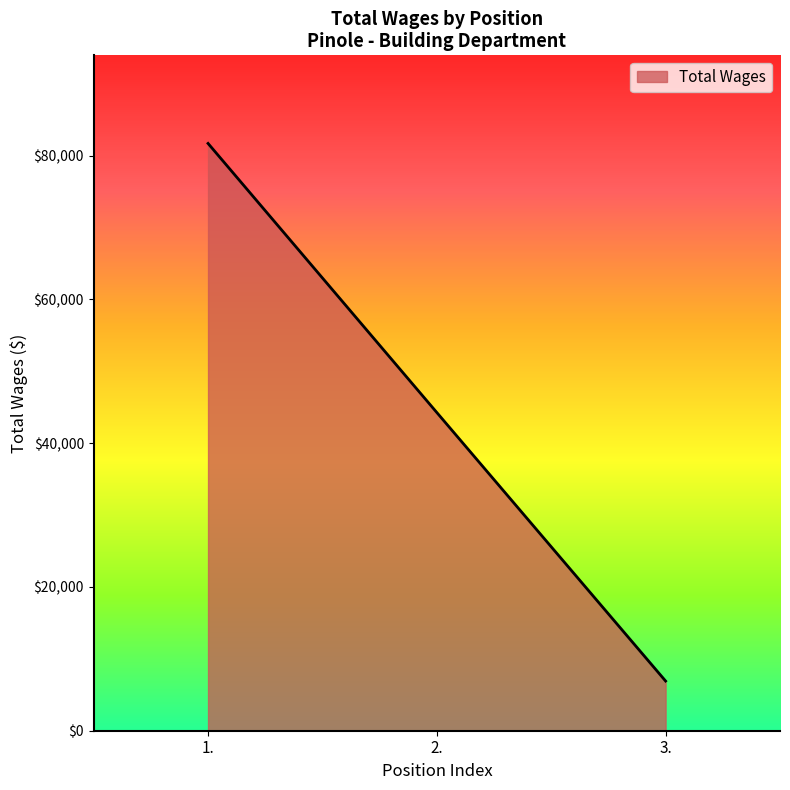

What is the sum of all values?

132899